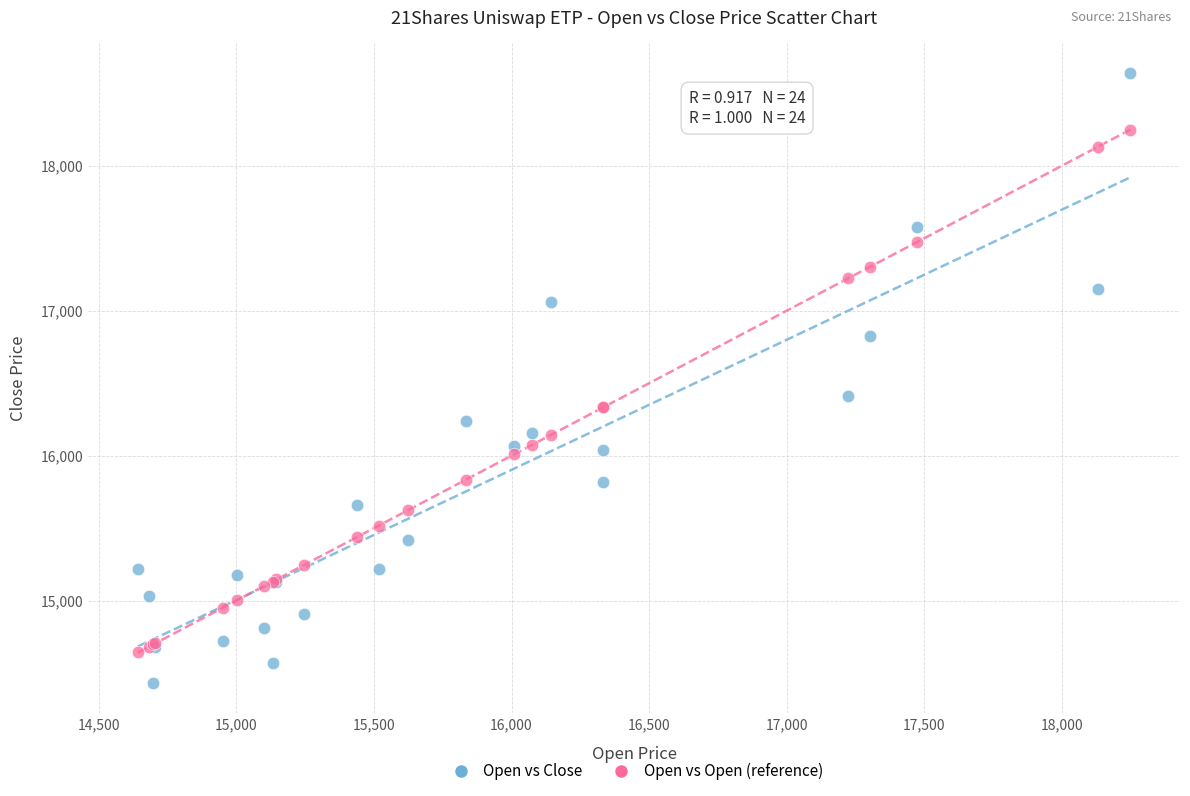

Across all series, what Y value is closest to 16535?

16413